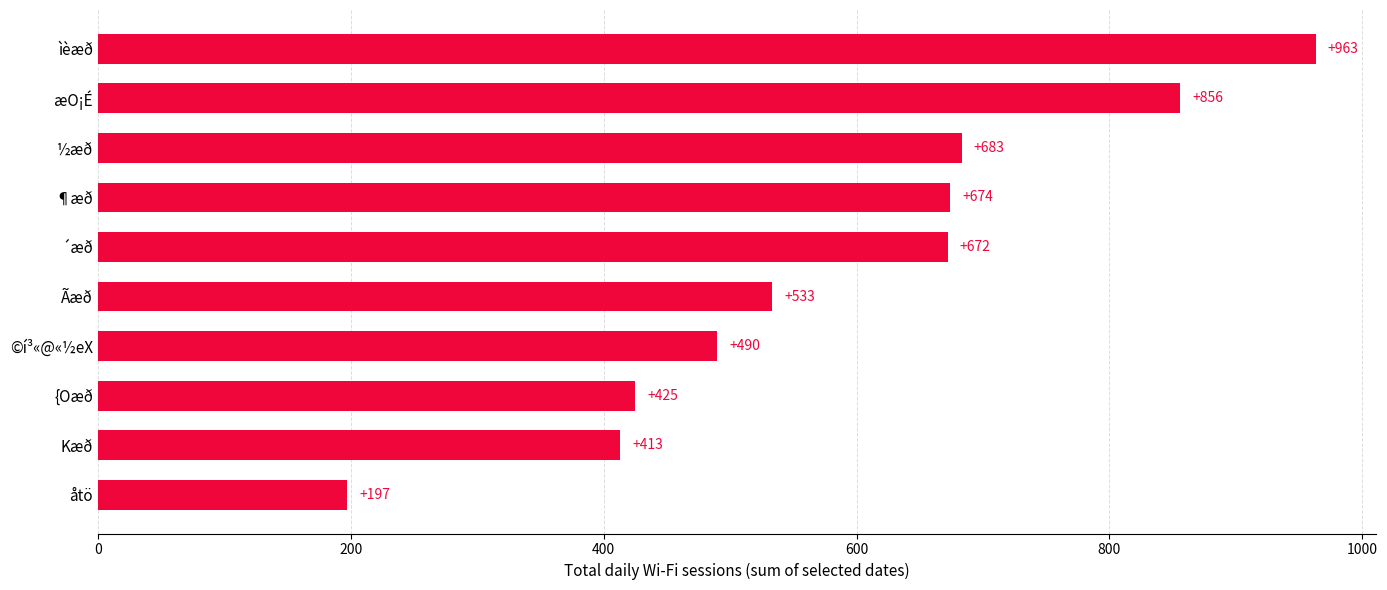

What is the difference between the values at ìèæð and ½æð?

280